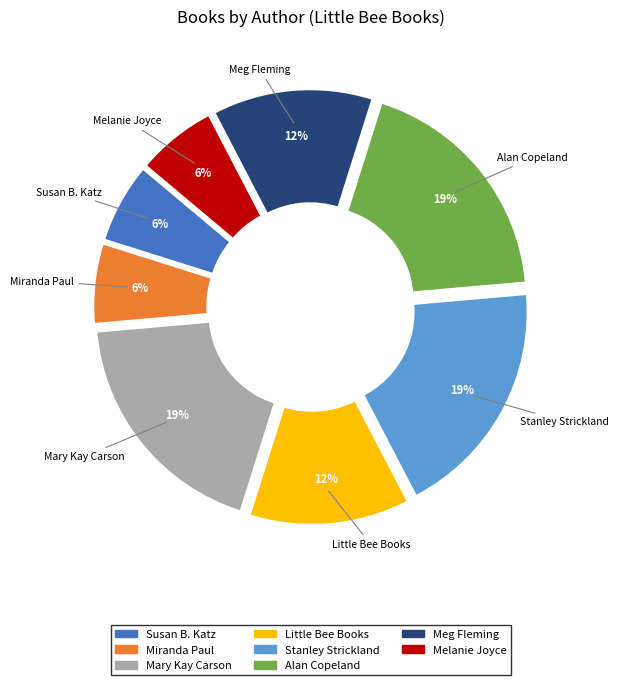

Combined, do Mary Kay Carson and Stanley Strickland account for over 50%?

No